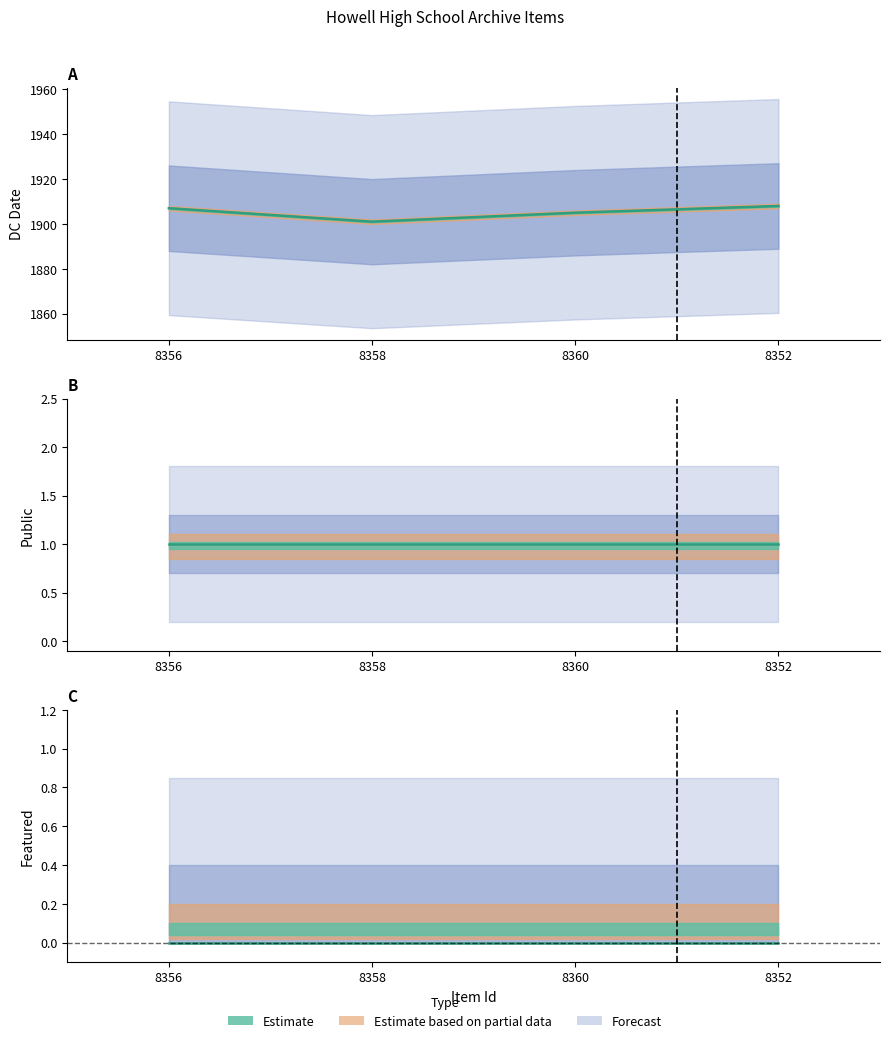

At how many categories does at least one series exceed 1003?

4